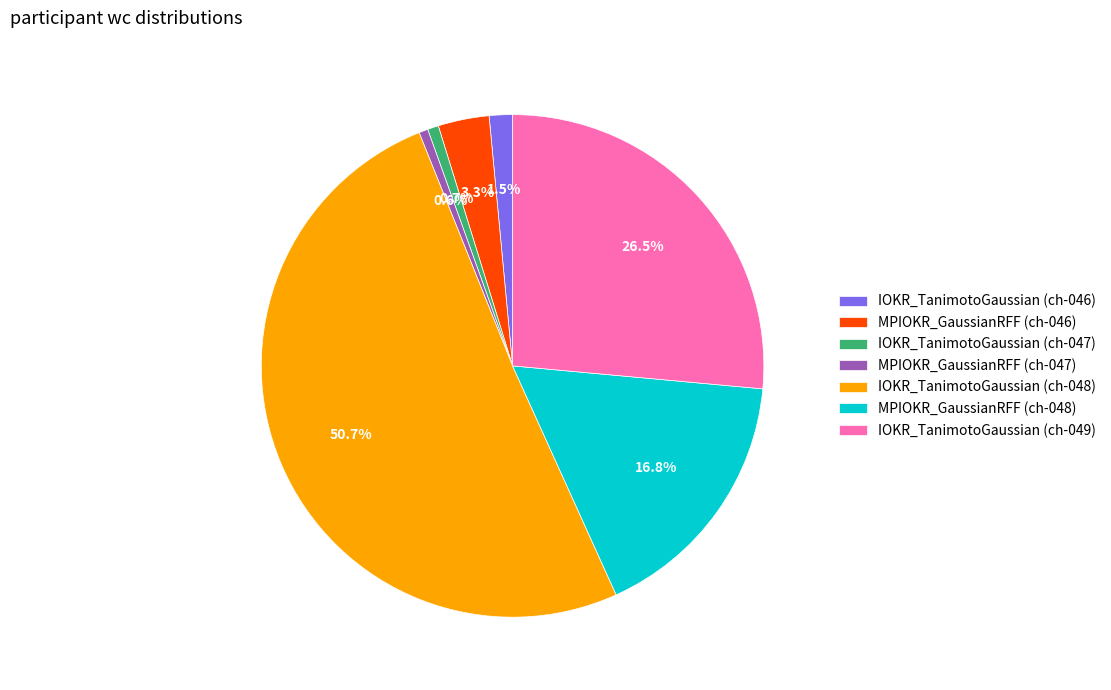

To the nearest percent, what is the difference between the largest and smallest slice percentages?

50%